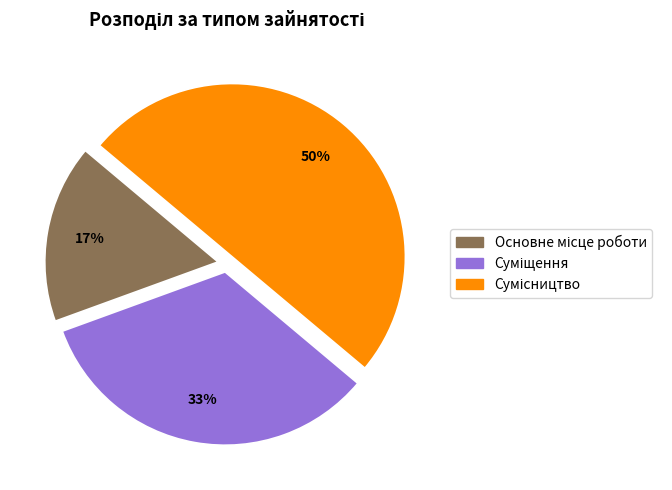

To the nearest percent, what is the difference between the largest and smallest slice percentages?

33%